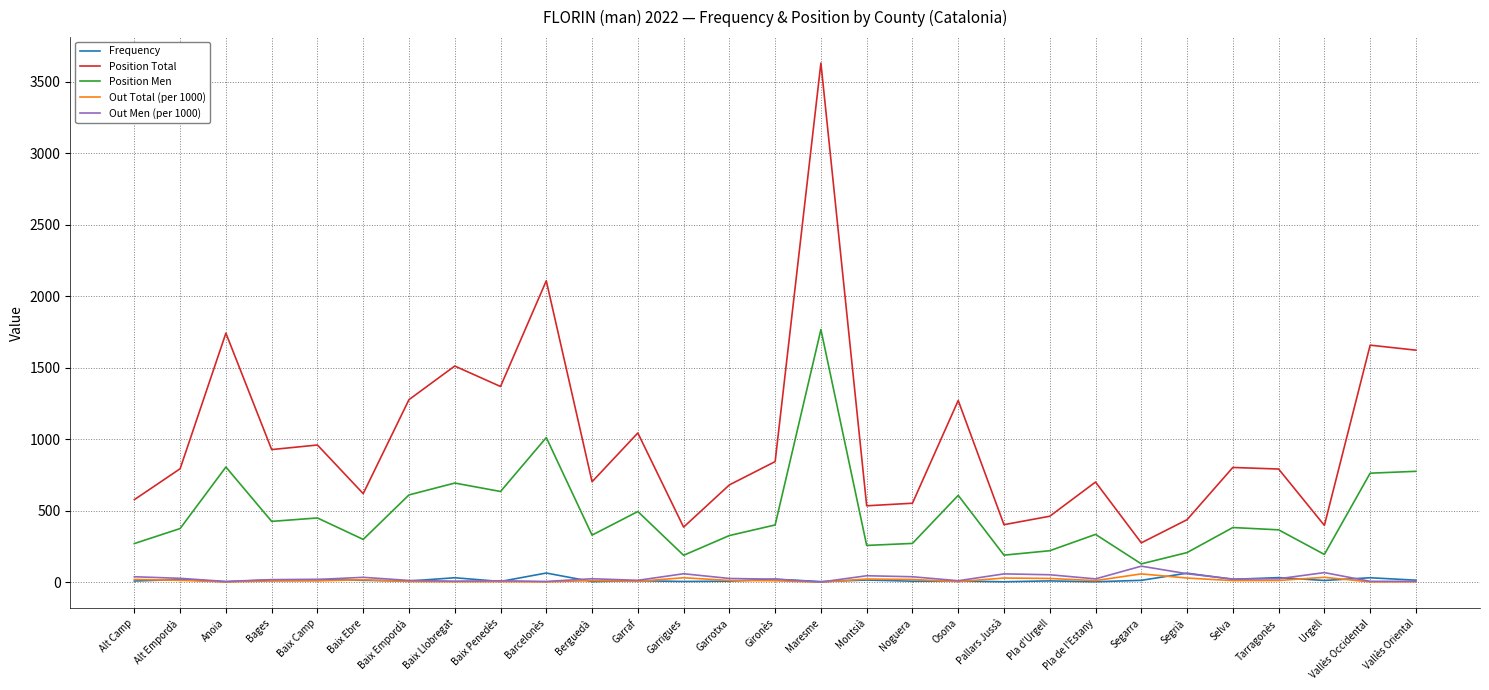

Which series has the largest range (max minus min)?

Position Total